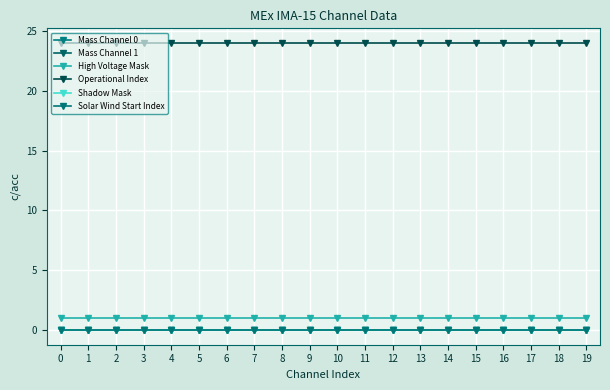

Does the chart have visible grid lines?

Yes